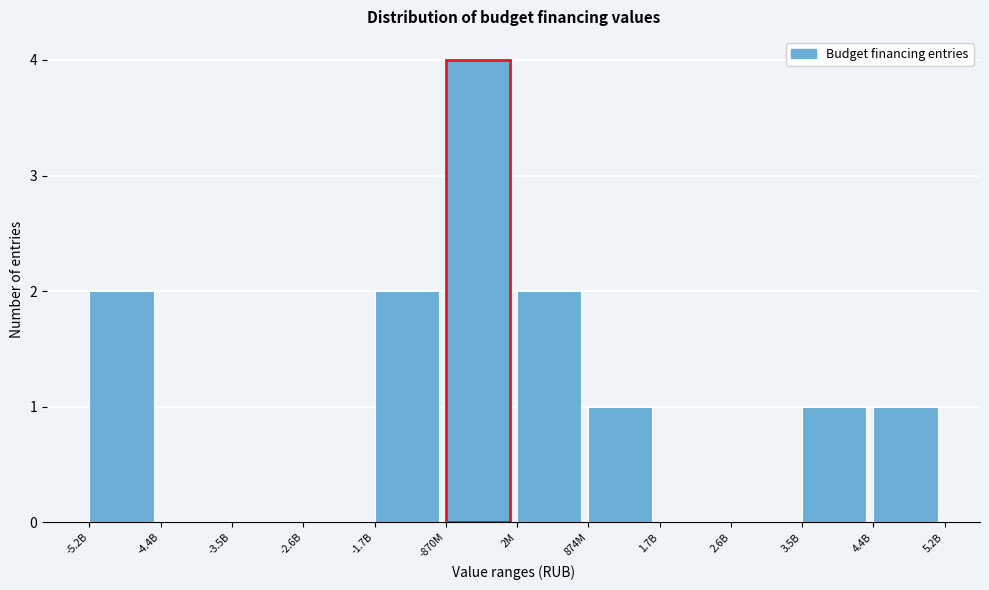

Reading left to right, transcribe all the data shown in this chart.

-5.2B=2	-4.4B=0	-3.5B=0	-2.6B=0	-1.7B=2	-870M=4	2M=2	874M=1	1.7B=0	2.6B=0	3.5B=1	4.4B=1